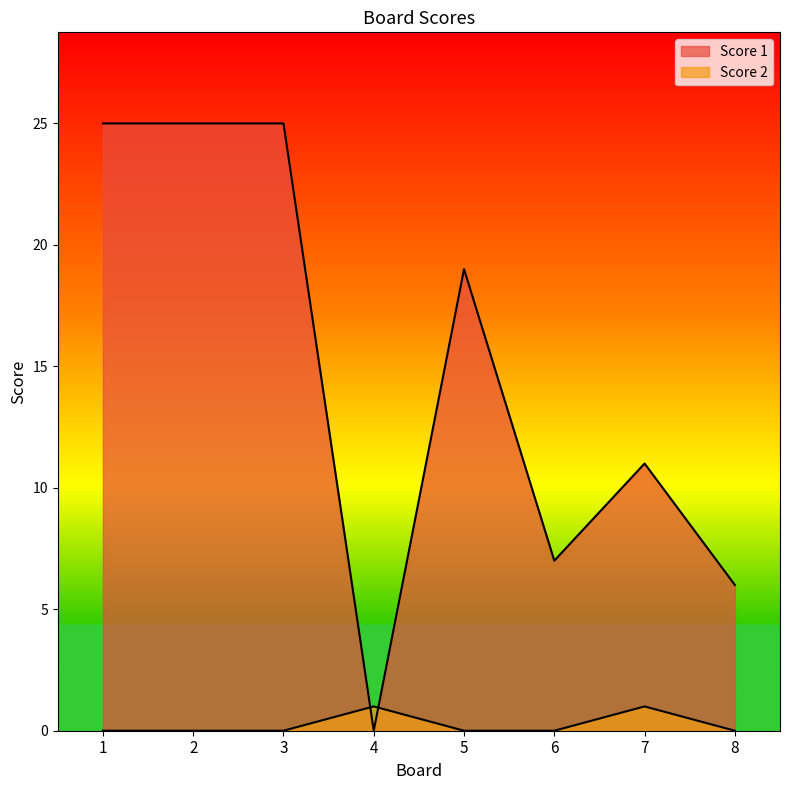

At which category does the chart reach its peak across all series?

1